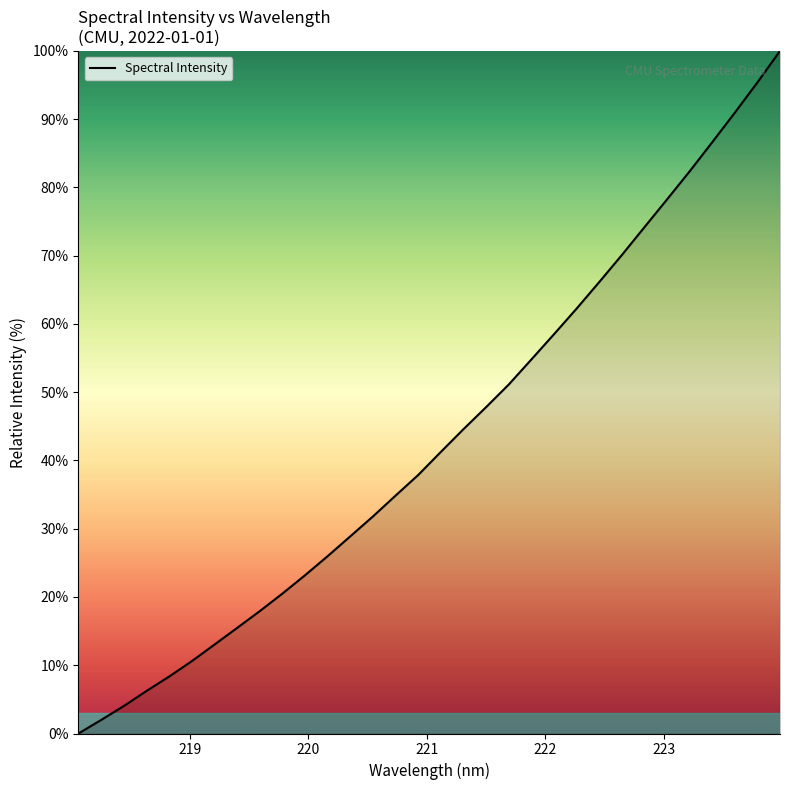

What is the greatest value displayed?

100.0